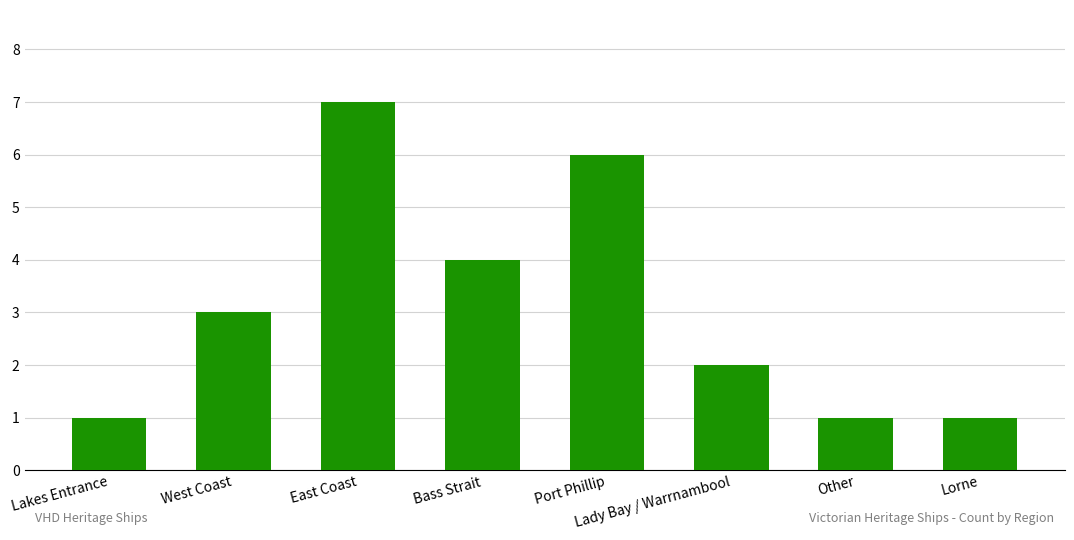

What is the difference between the maximum and minimum values?

6